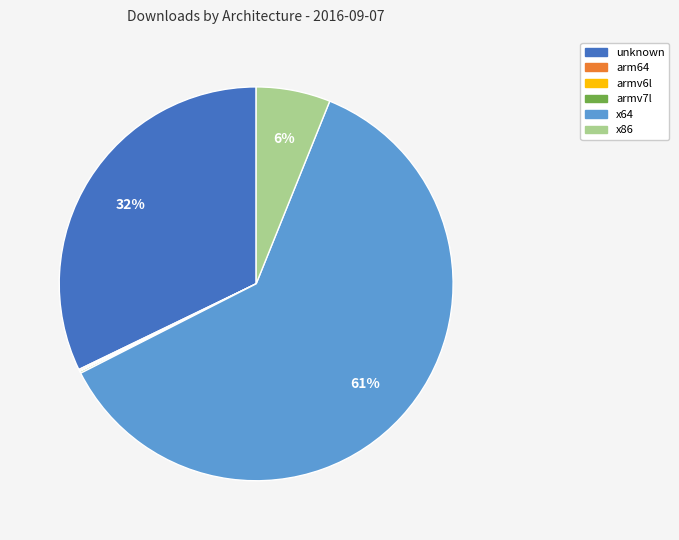

What is the largest slice in the pie chart?

x64